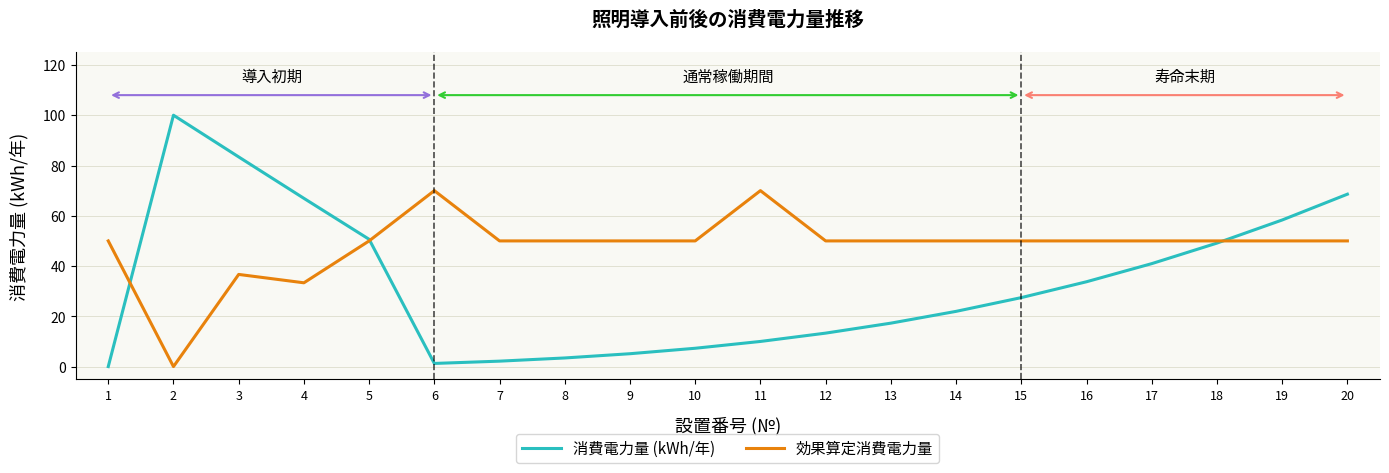

Does the chart have visible grid lines?

Yes